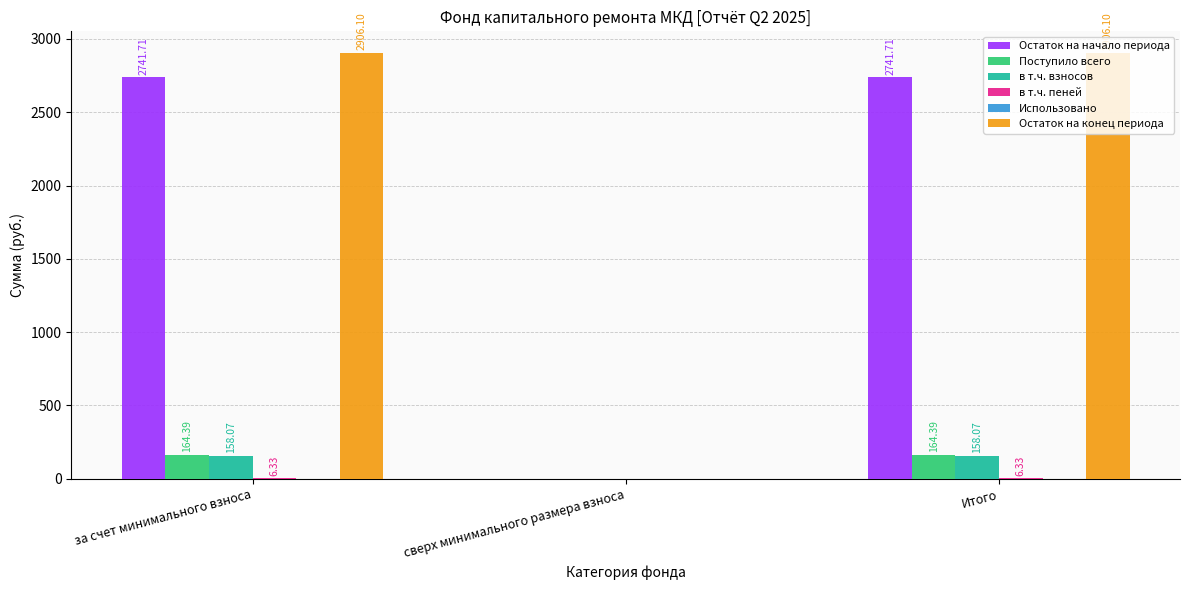

What is the sum of all в т.ч. взносов values?

316.1